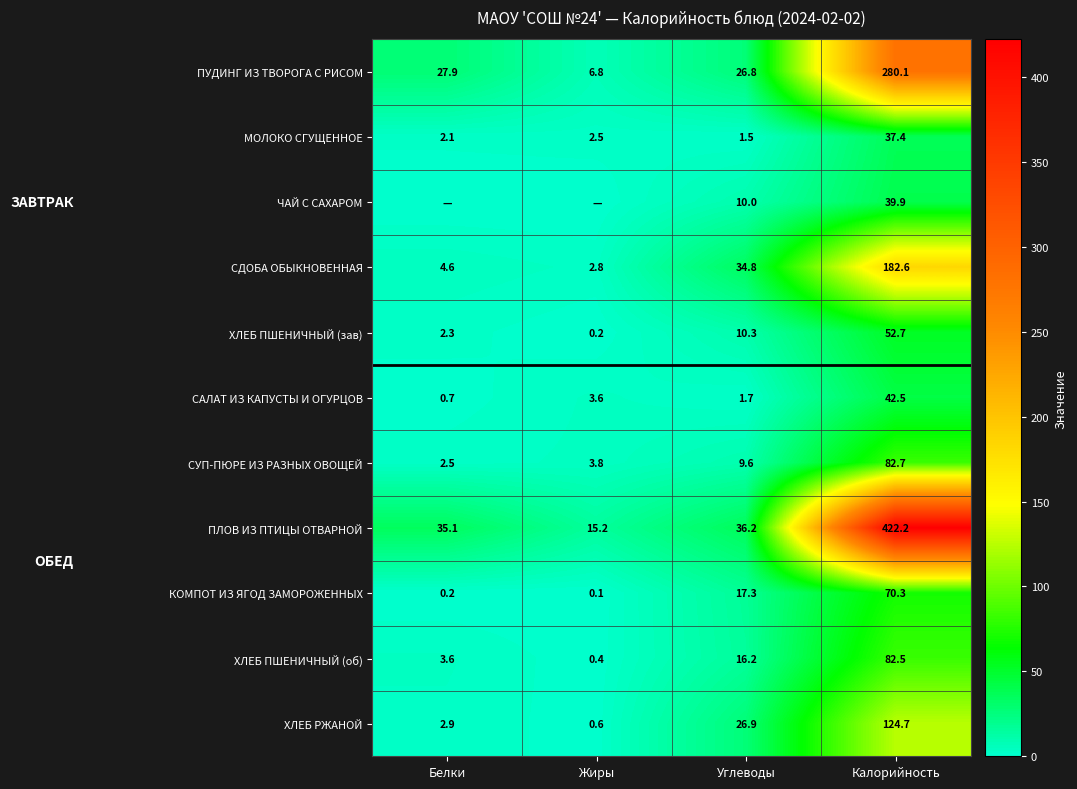

How many data points in КОМПОТ ИЗ ЯГОД ЗАМОРОЖЕННЫХ are less than 17?

2